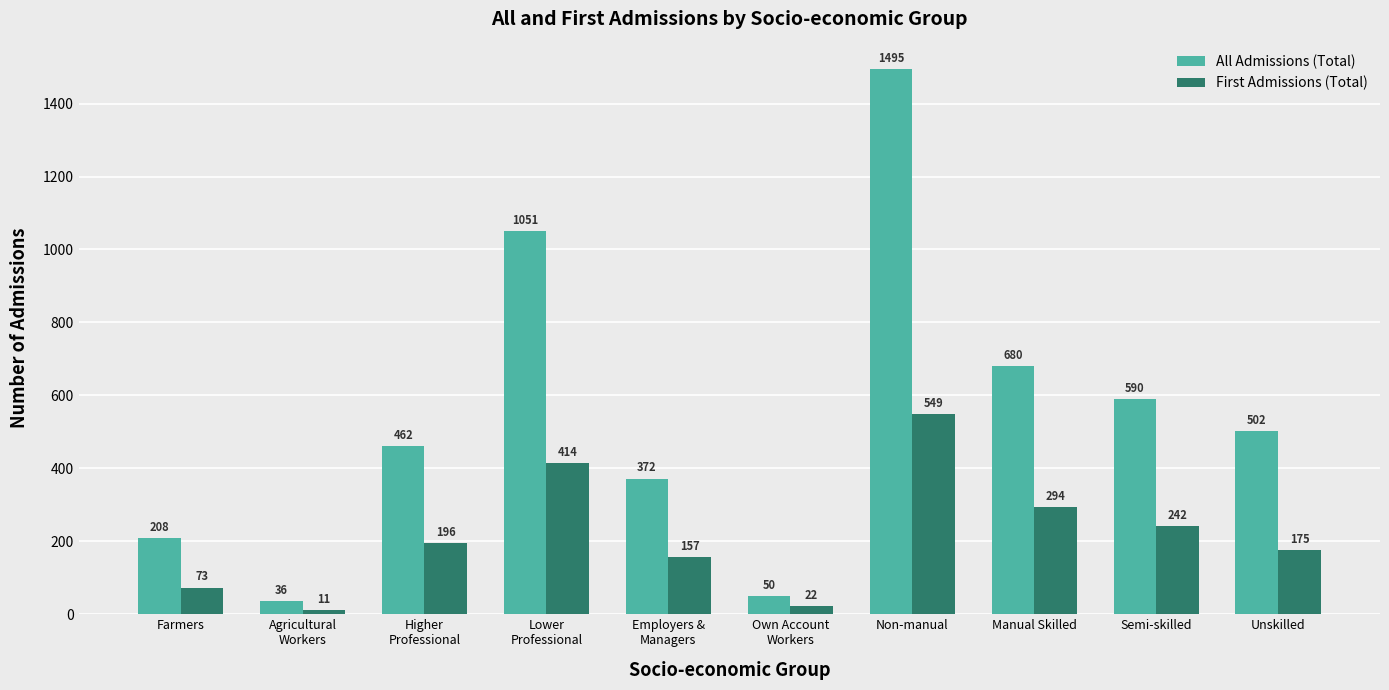

Rank the series by their maximum value, from lowest to highest.

First Admissions (Total), All Admissions (Total)